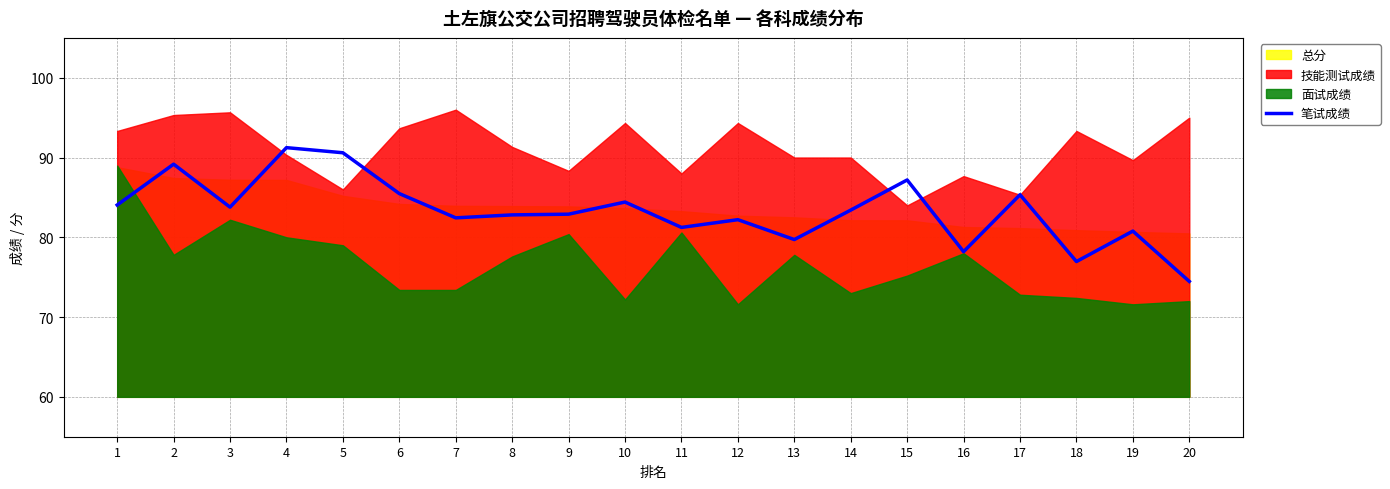

How many interior local valleys (lower than both neighbors) does the data have?

6